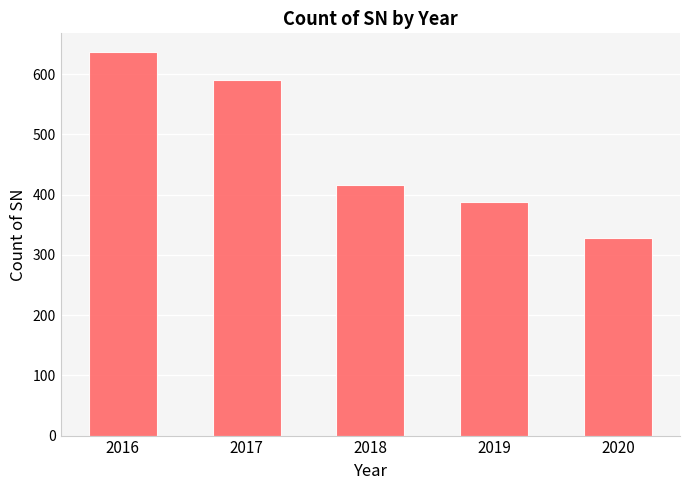

What is the greatest value displayed?

636